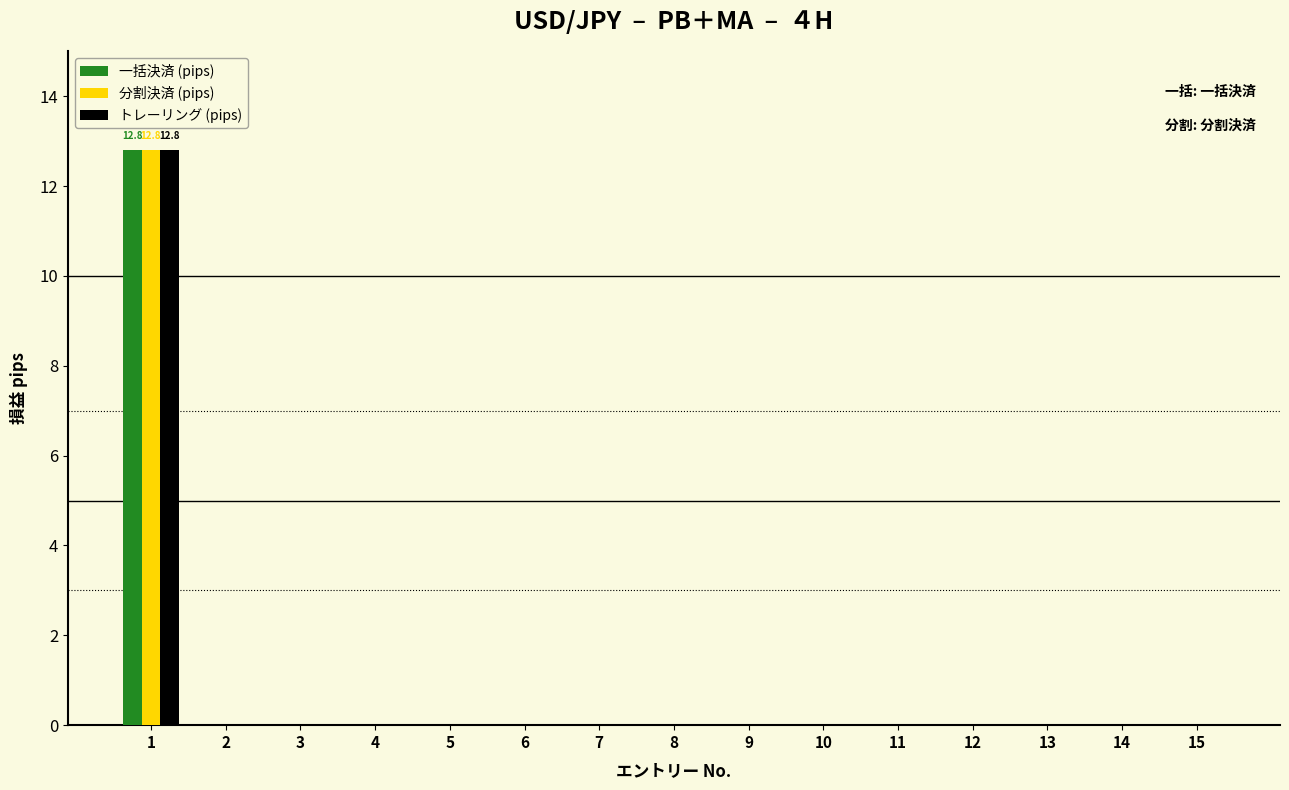

What is the maximum value shown in the chart?

12.8